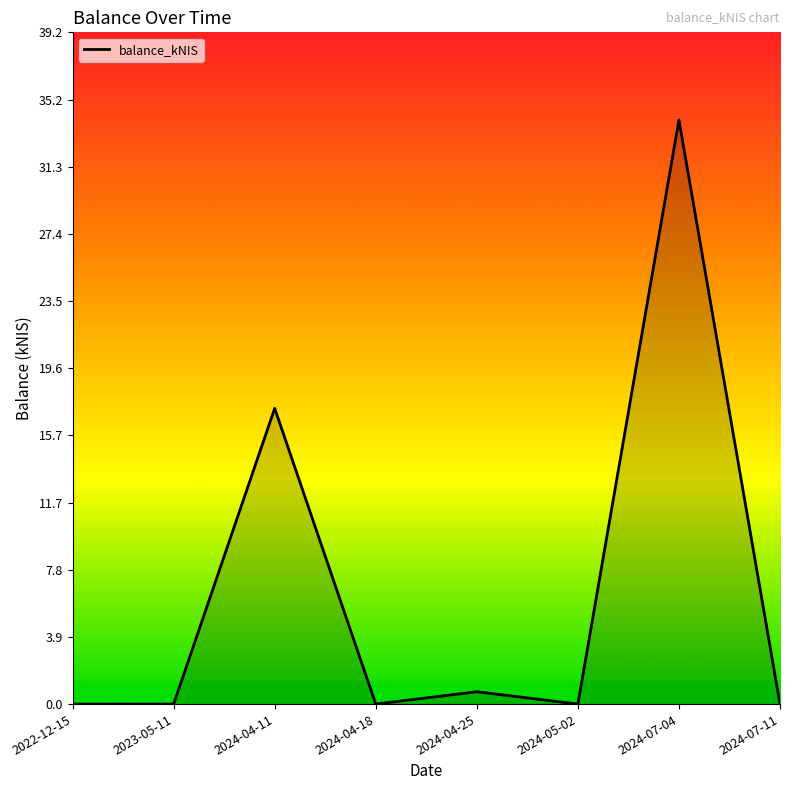

True or false: the data shows 3.9 at 2024-04-11.

False